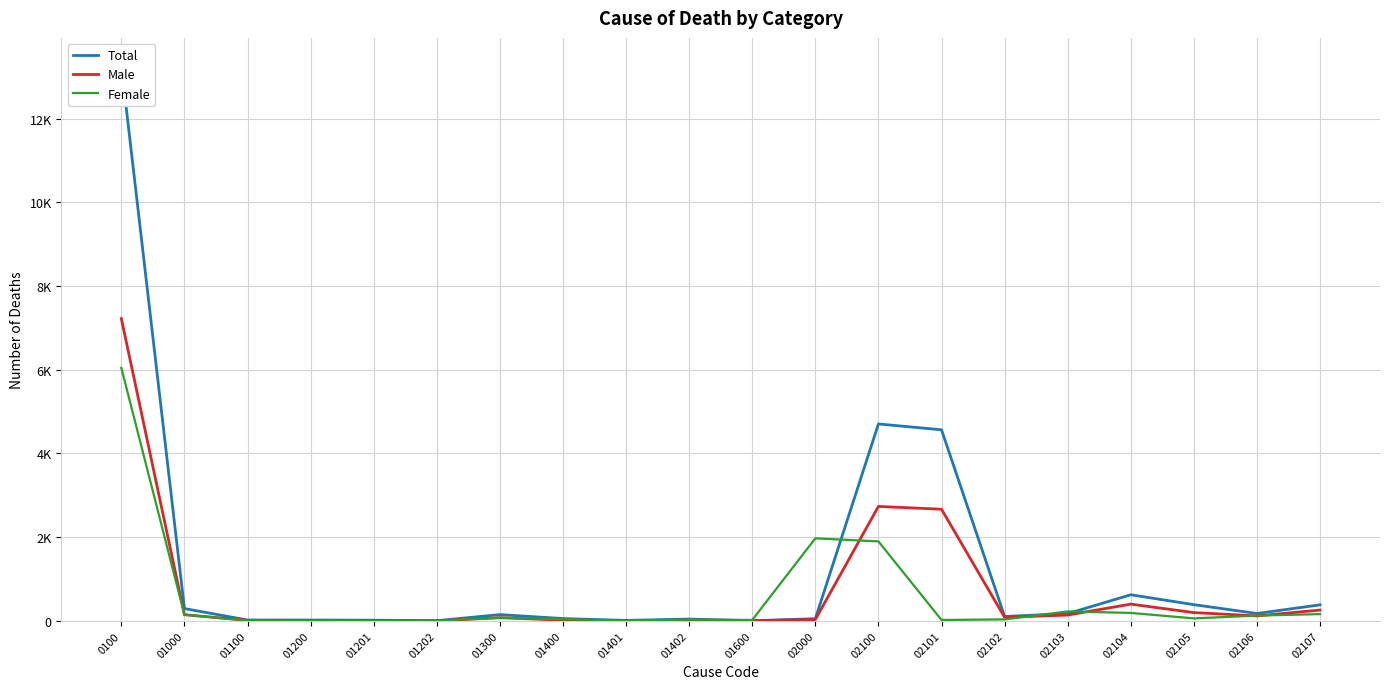

Read the Female value at 01300, to the nearest 50.

100